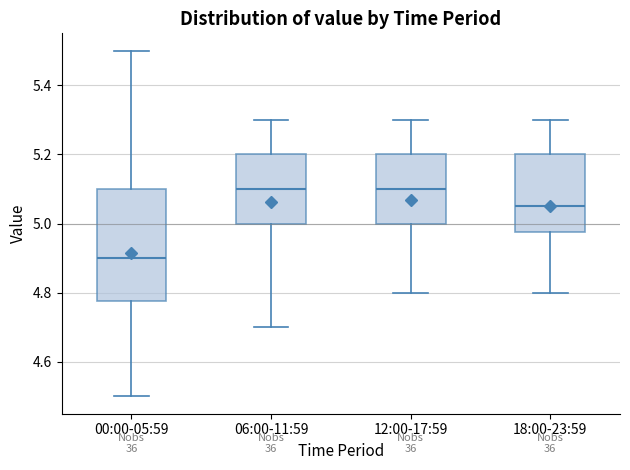

Where is the lower edge of the box for 18:00-23:59 on the y-axis? The values are not printed on the chart, so give them approximately, as read against the axis.

4.98